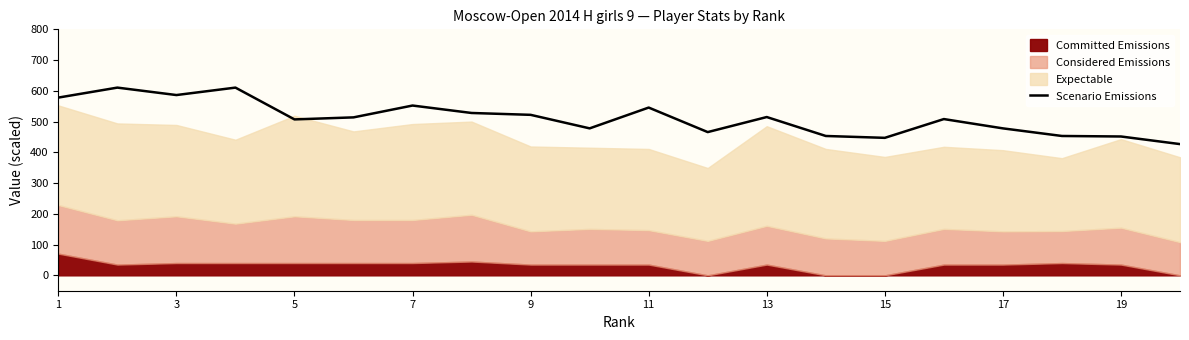

What is the minimum value for Scenario Emissions?

426.8